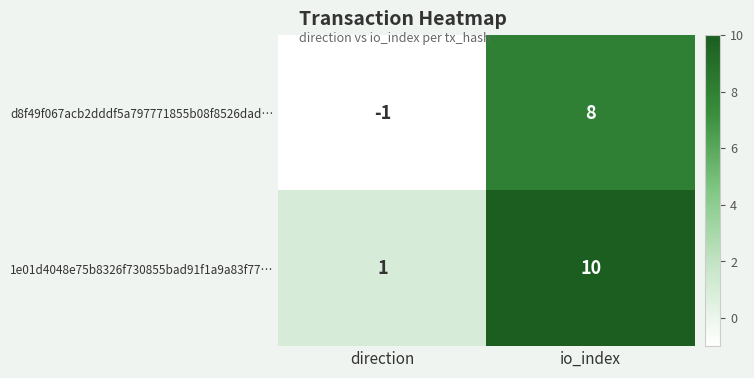

Where is 1e01d4048e75b8326f730855bad91f1a9a83f77… nearest to the value 5?

direction